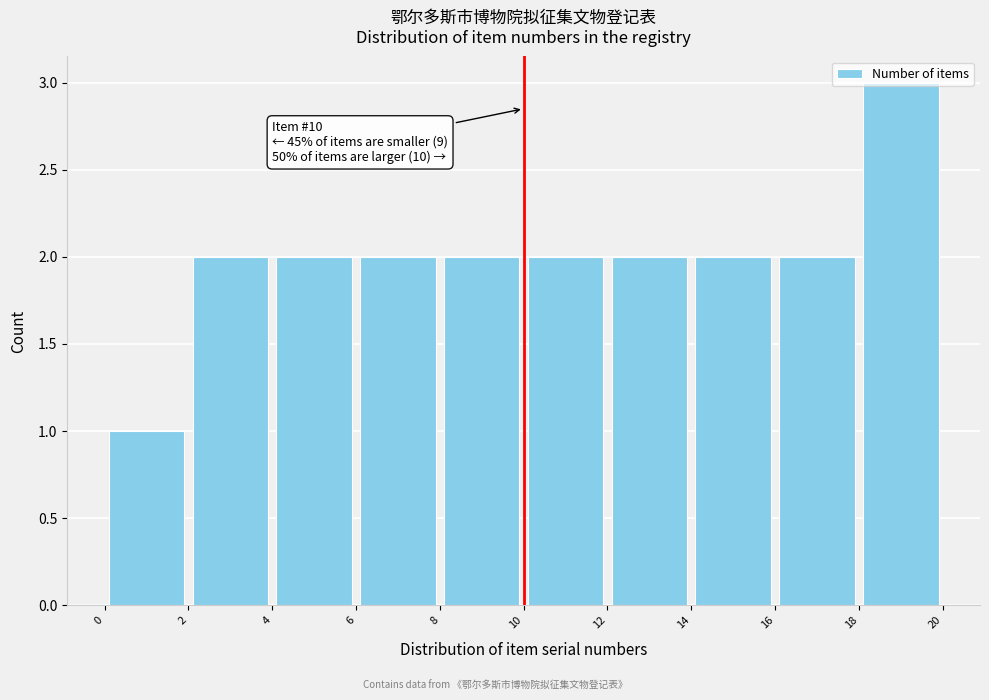

Which range on the x-axis has the tallest bar?

18 to 20